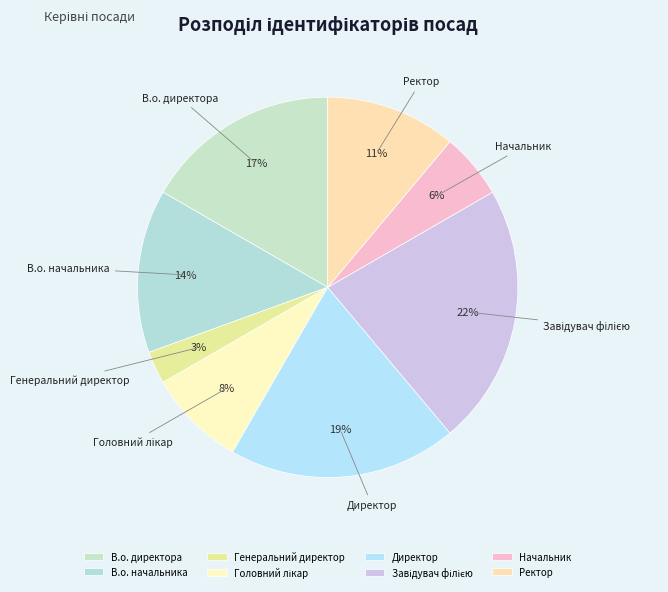

The Директор slice represents 19% of the pie. True or false?

True